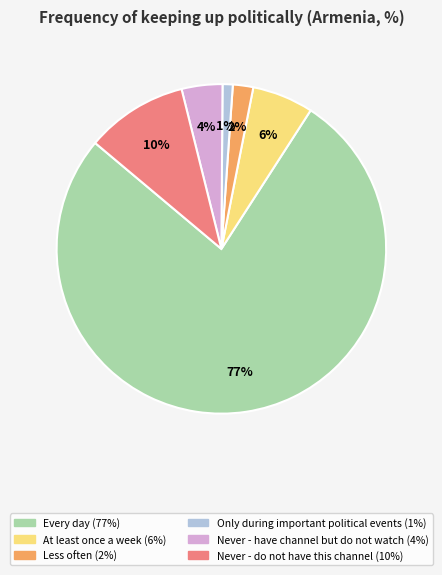

Is there any slice that represents more than half of the pie?

Yes